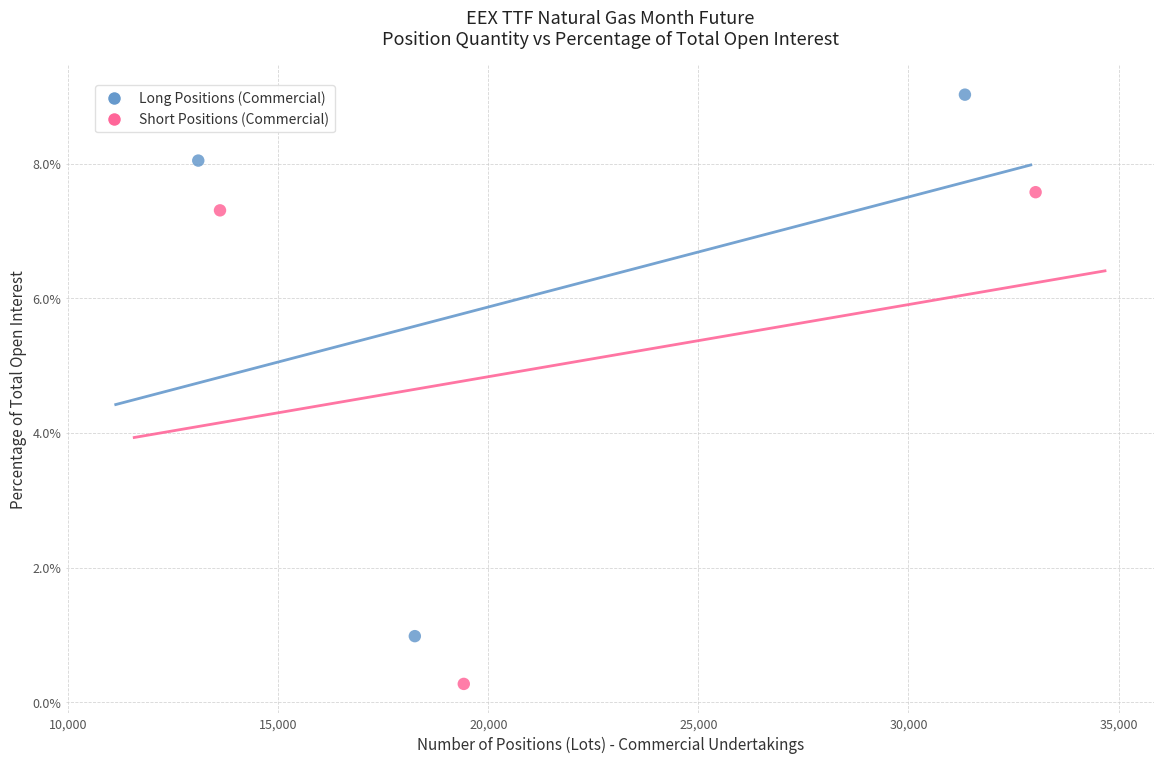

Which series reaches the maximum Y coordinate?

Long Positions (Commercial)